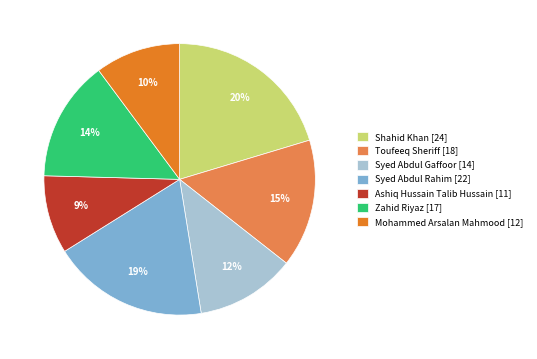

What is the largest slice in the pie chart?

Shahid Khan